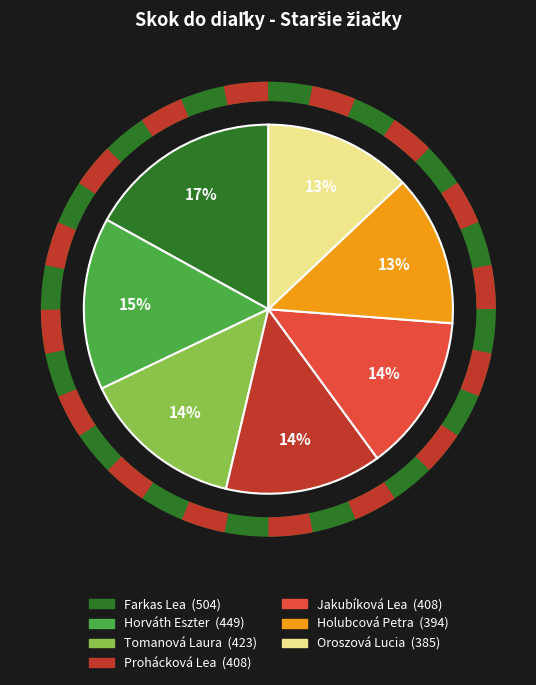

True or false: Tomanová Laura accounts for 14% of the total.

True